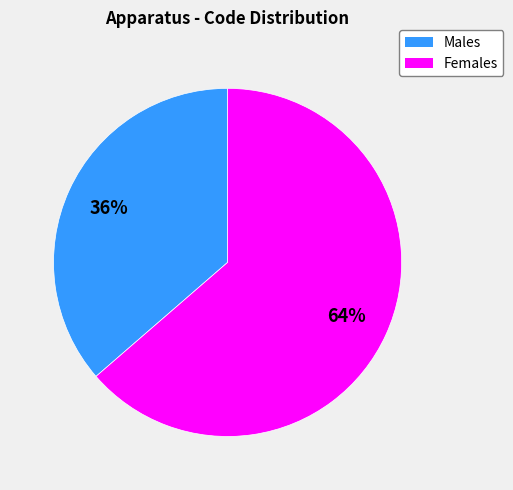

How many slices are in this pie chart?

2